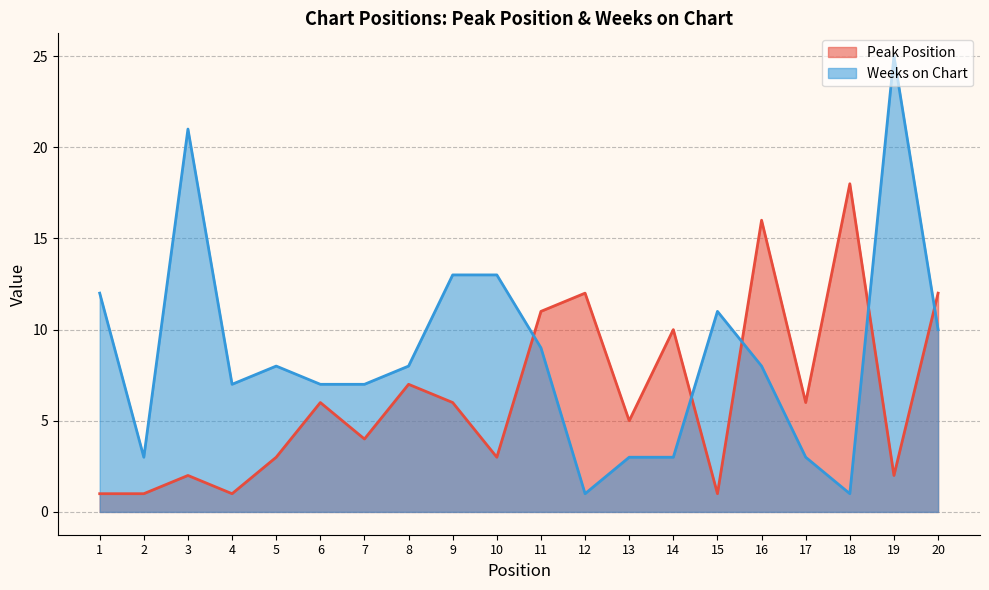

True or false: Peak Position and Weeks on Chart intersect in this chart.

True